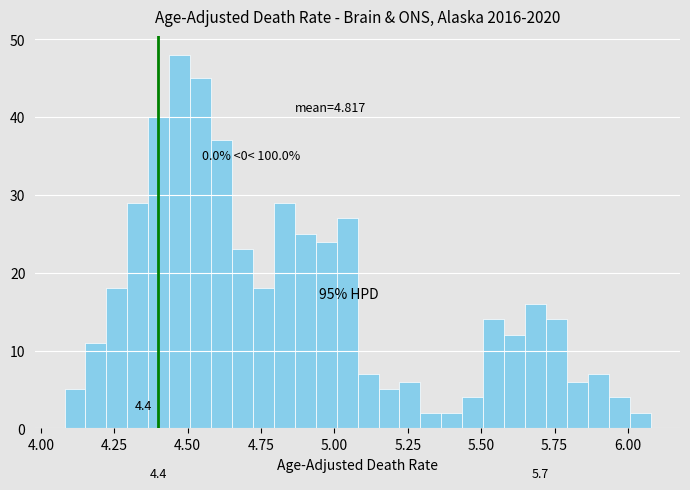

Around what value on the x-axis is the tallest bar? Give the approximate position of its centre, as read against the axis.

4.45